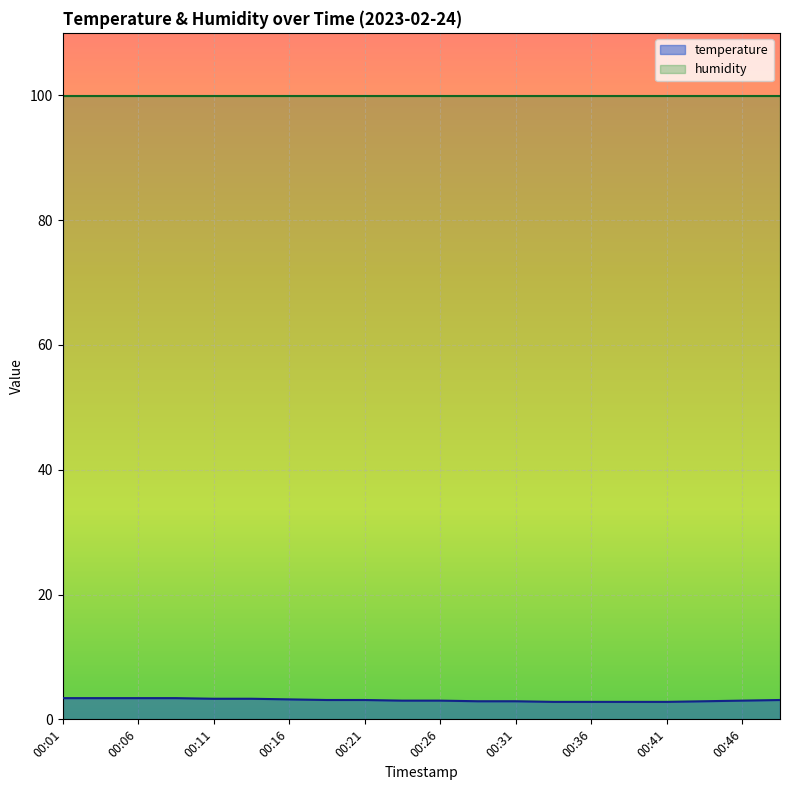

What is the sum of all values?

61.6